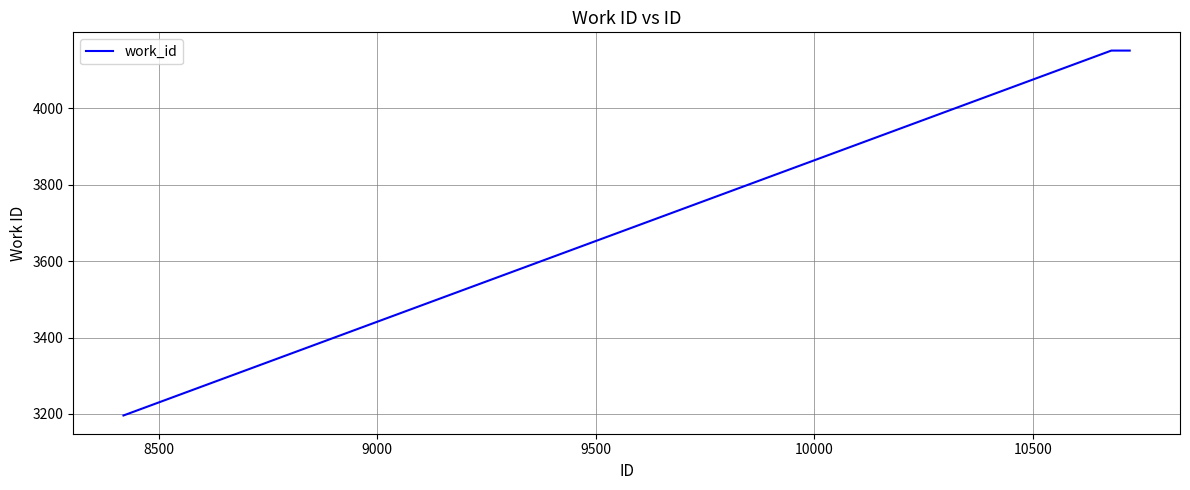

What is the average value?

3833